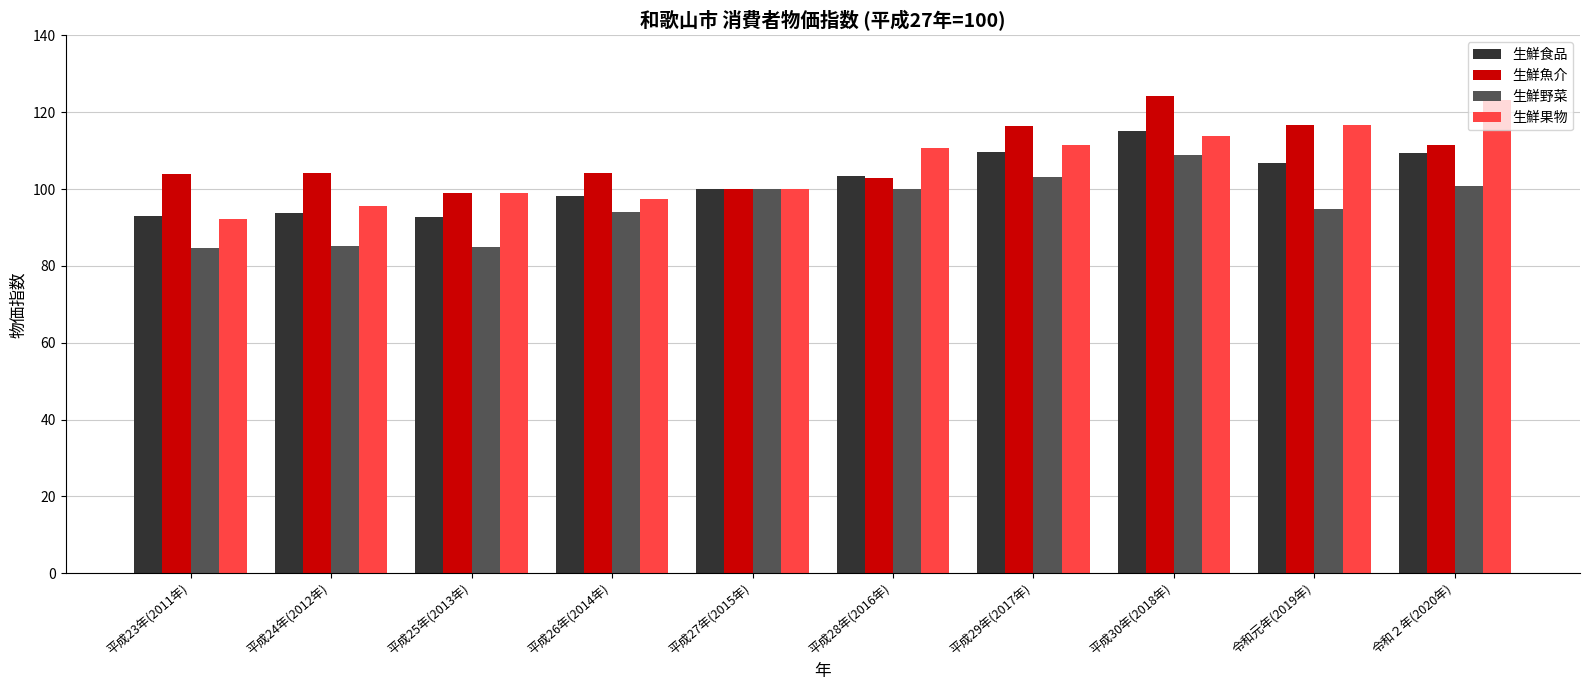

What is the value of the 生鮮野菜 bar at the 5th from the left?

100.0